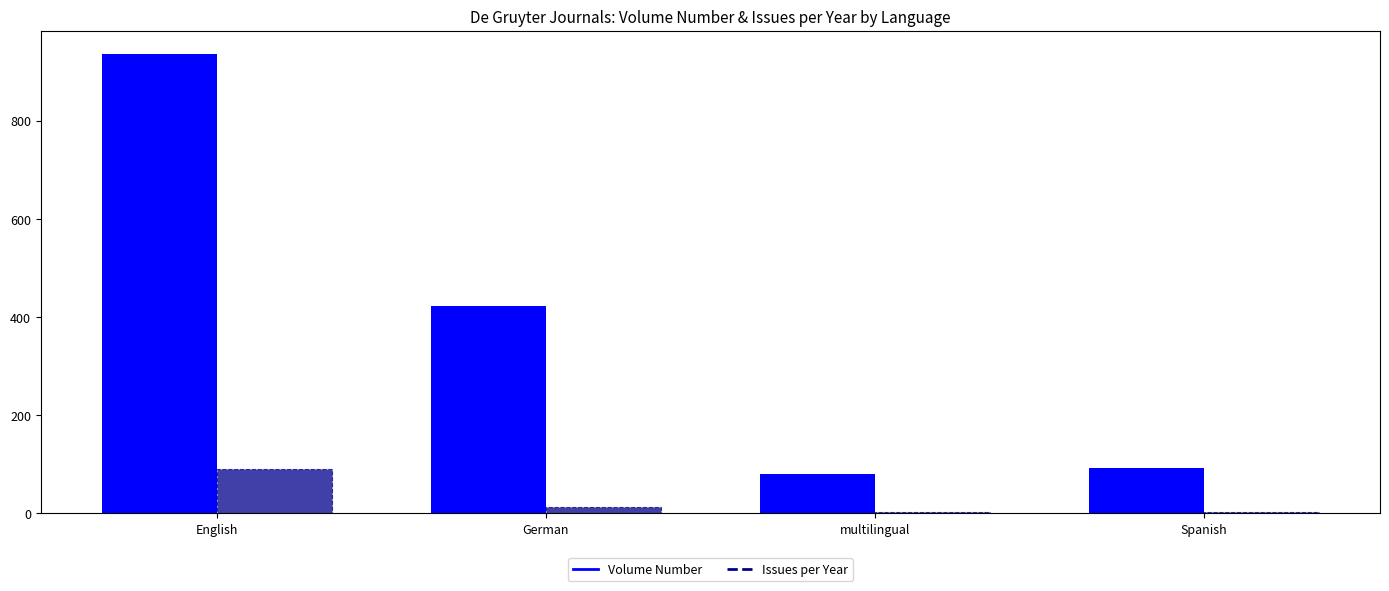

How many groups of bars are there?

4